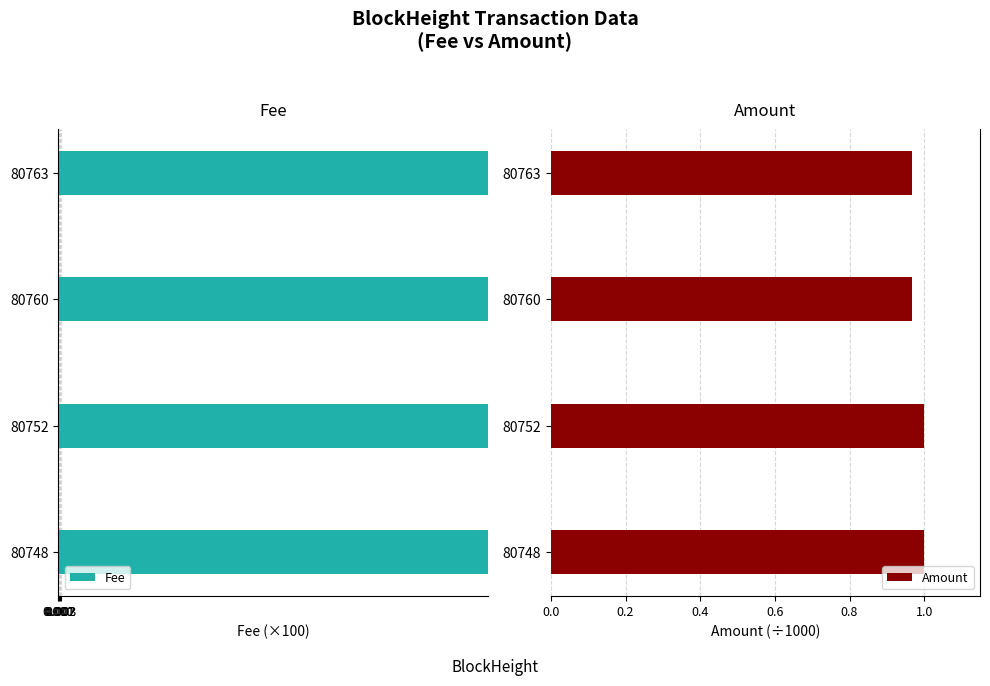

At how many categories does at least one series exceed -1?

4